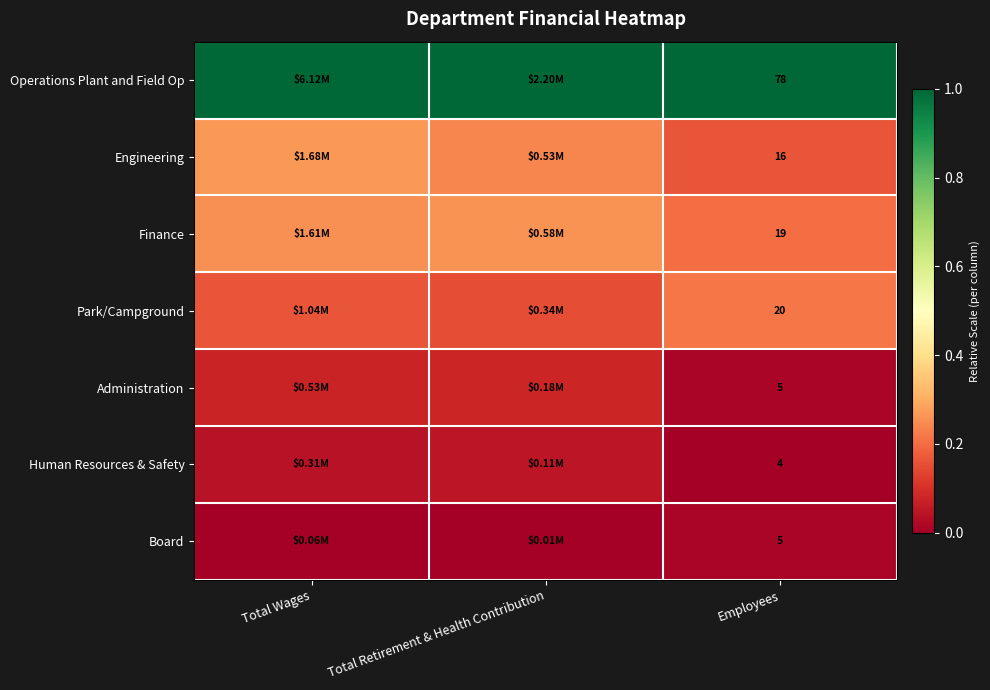

Which category has the lowest value in the Human Resources & Safety series?

Employees